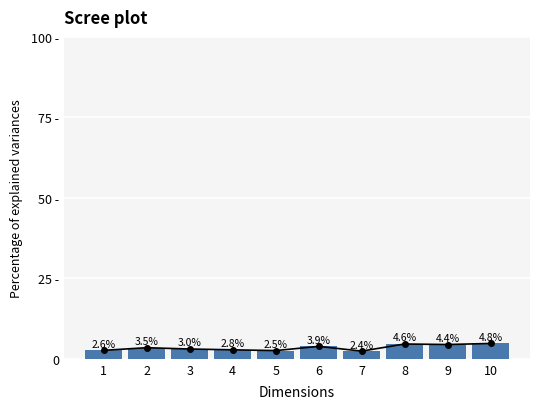

What is the approximate value of Percentage of demand at 7?

2.4